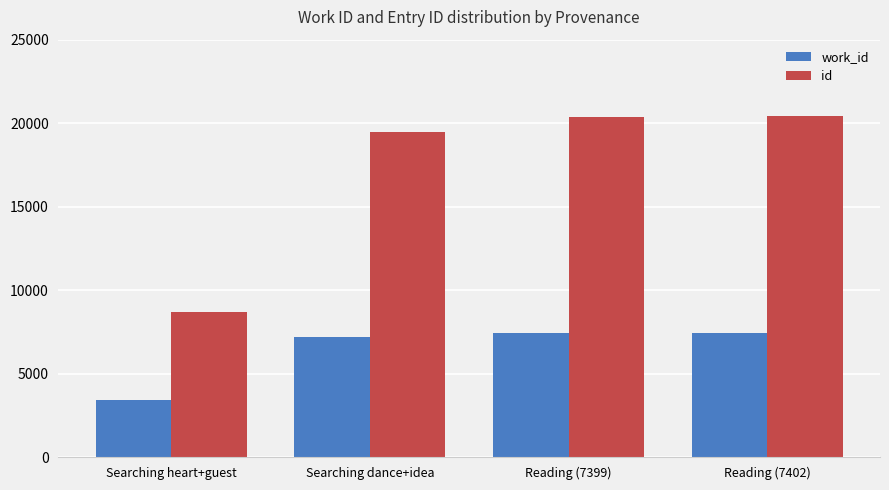

The id series shows 19462 at Searching dance+idea. True or false?

True